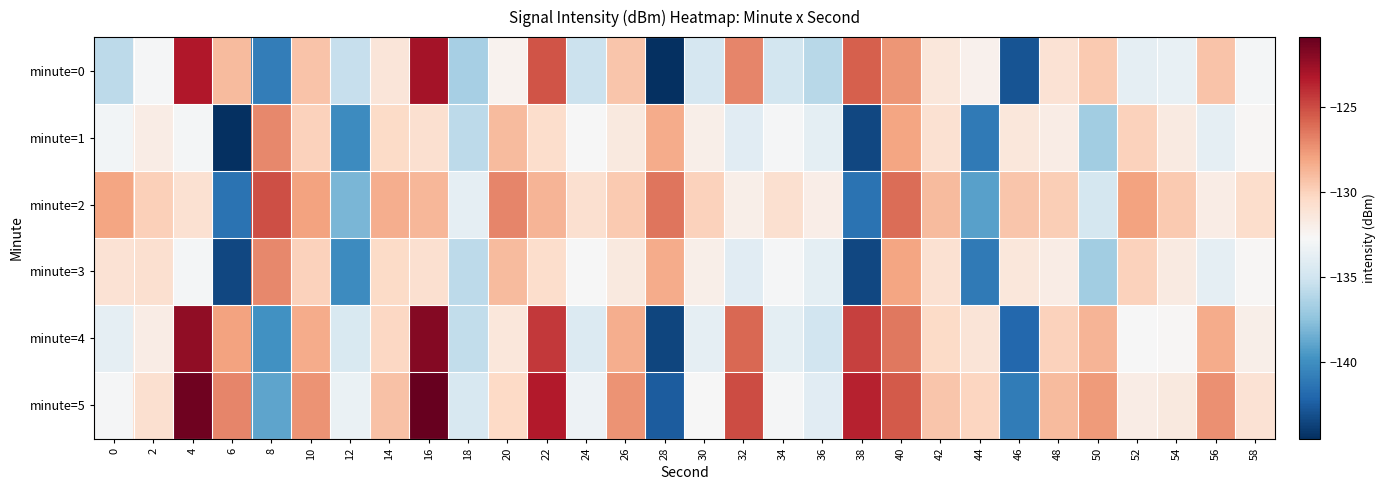

What is the total value across all series at 58?

-791.7